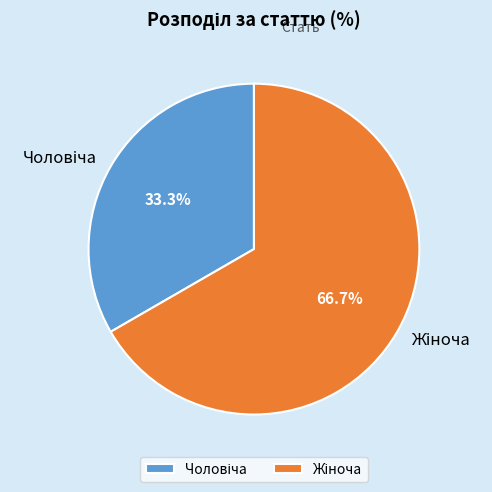

Is there any slice that represents more than half of the pie?

Yes